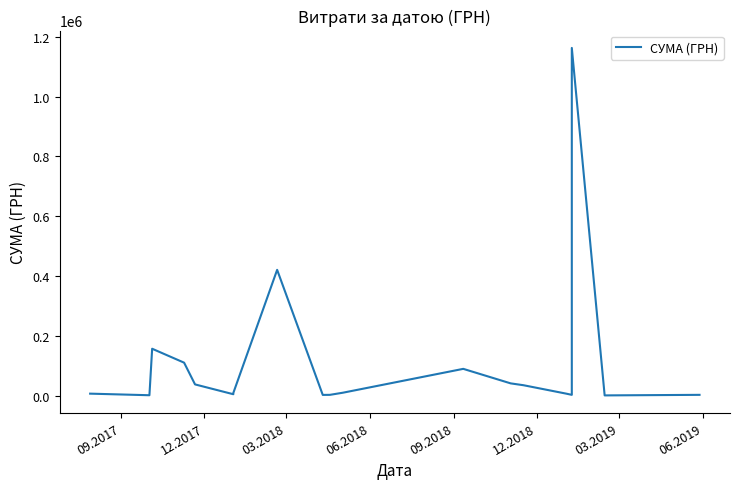

Is this an area chart (filled region under the line)?

No